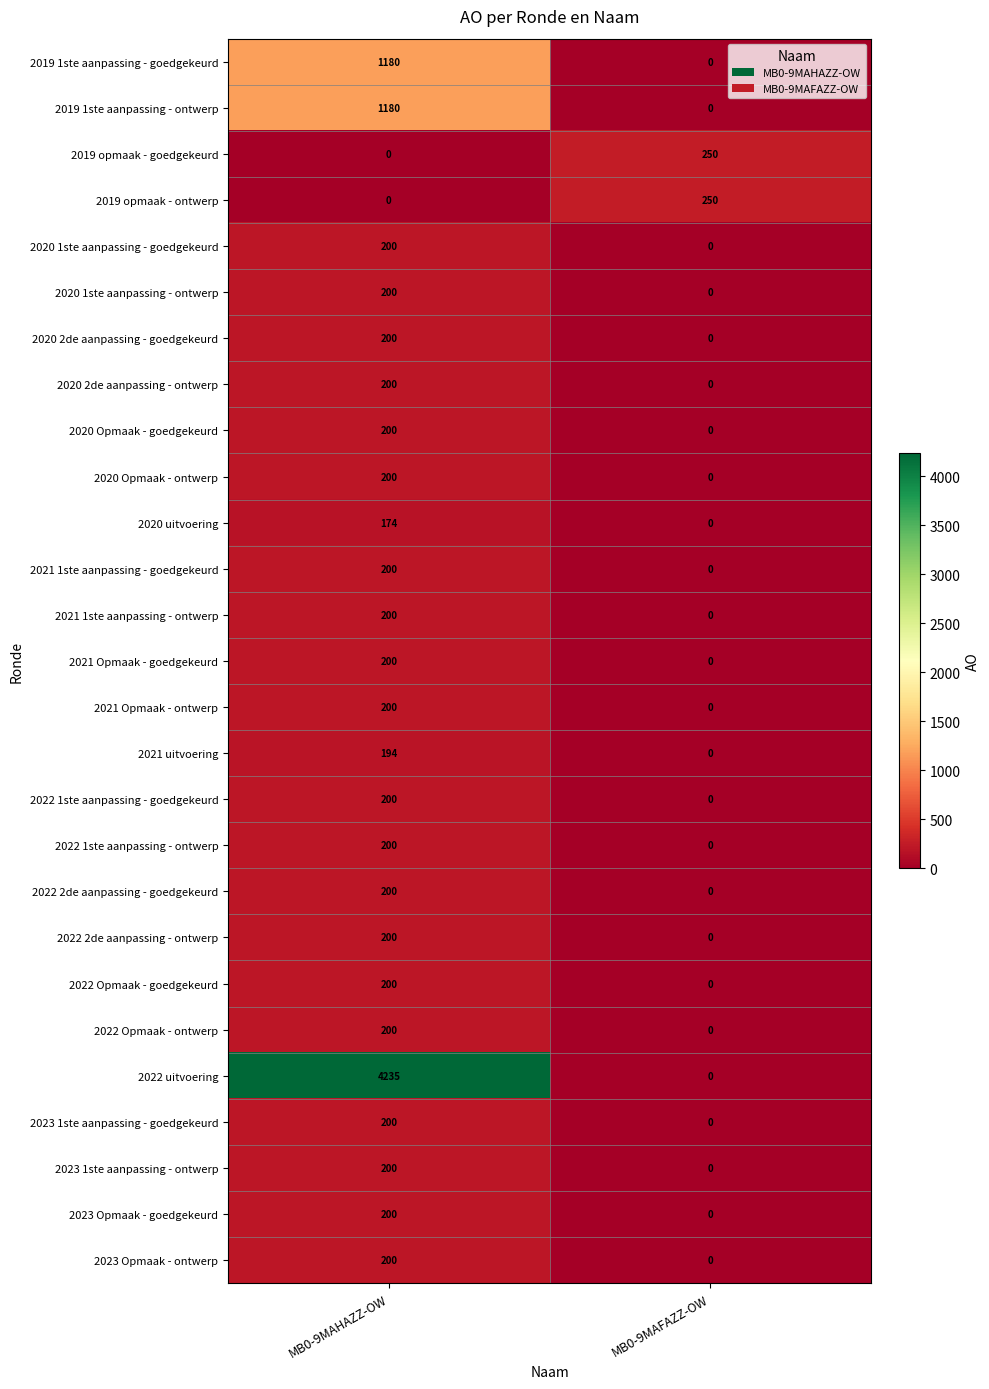

Rank the categories by 2020 Opmaak - goedgekeurd value from highest to lowest.

MB0-9MAHAZZ-OW, MB0-9MAFAZZ-OW